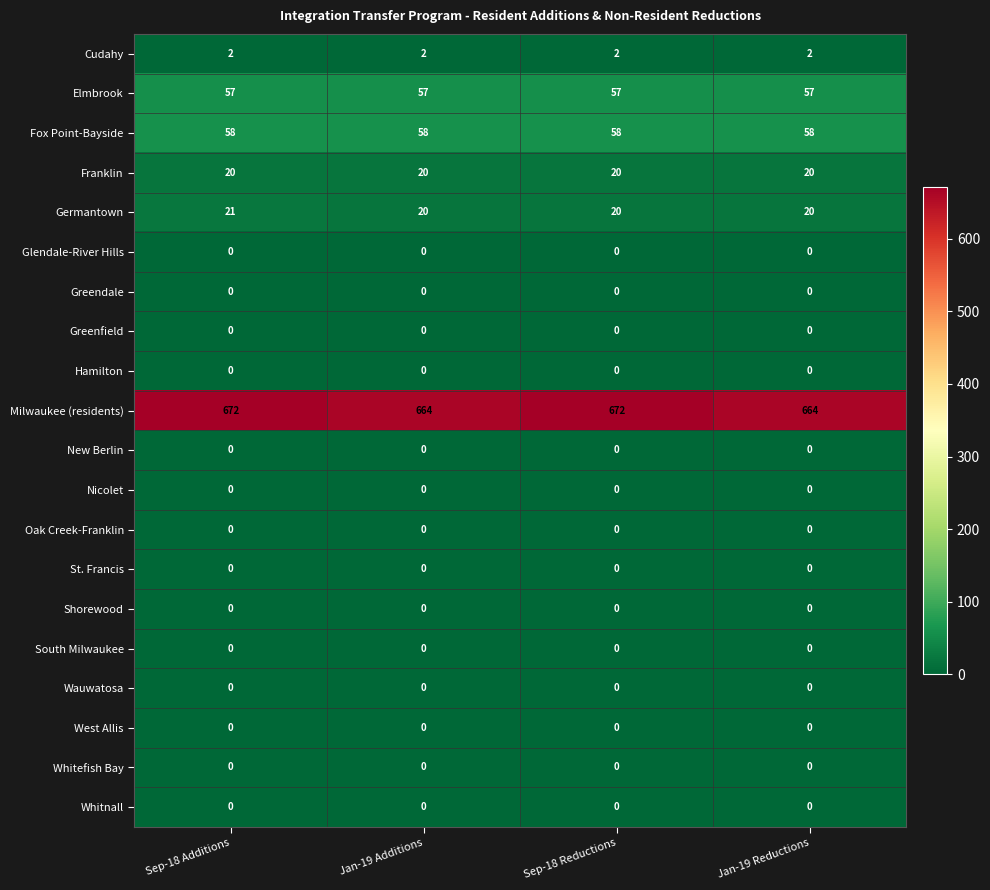

What is the total value across all series at Sep-18 Additions?

830